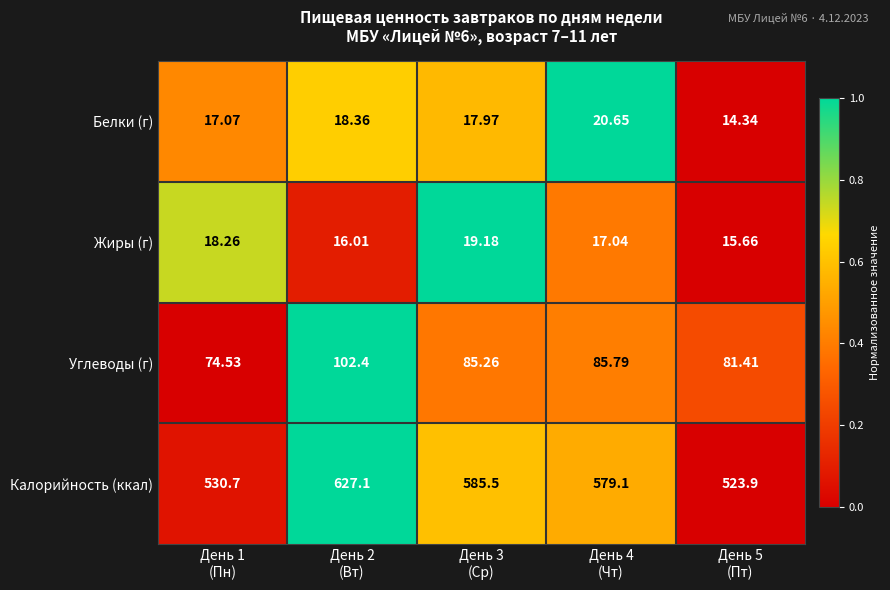

Which series has the widest spread of values?

Калорийность (ккал)